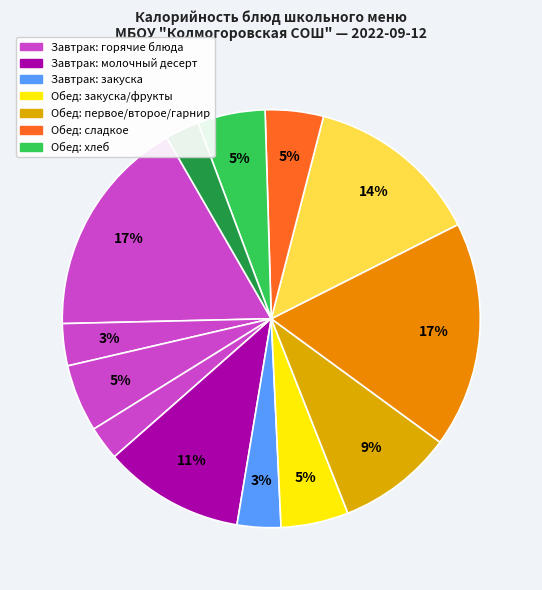

How many segments does this pie chart have?

13